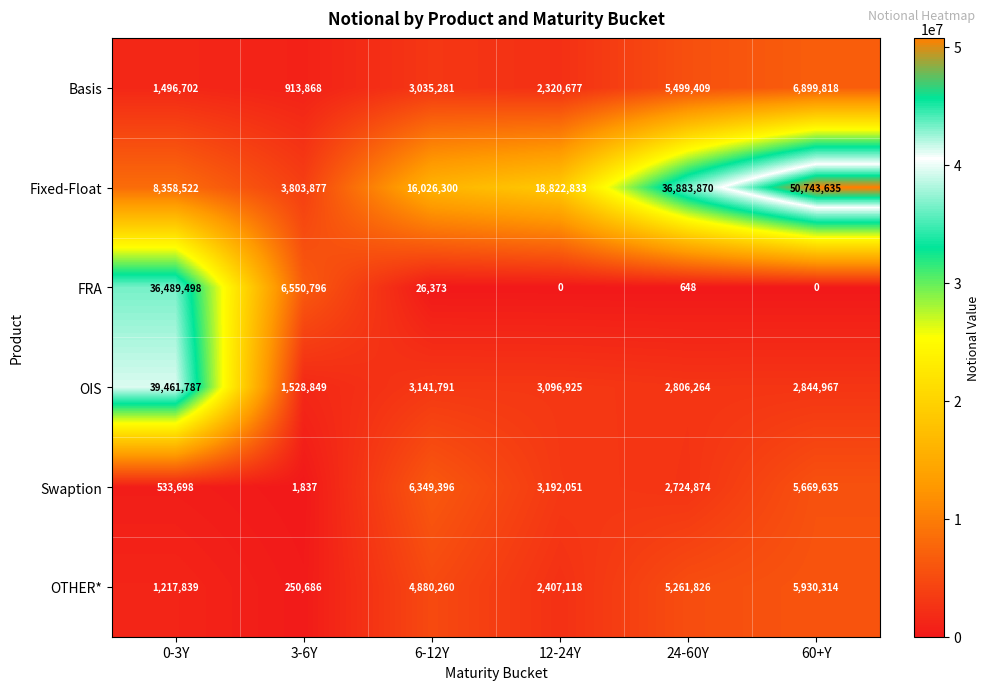

Which label corresponds to the largest value in the chart?

60+Y